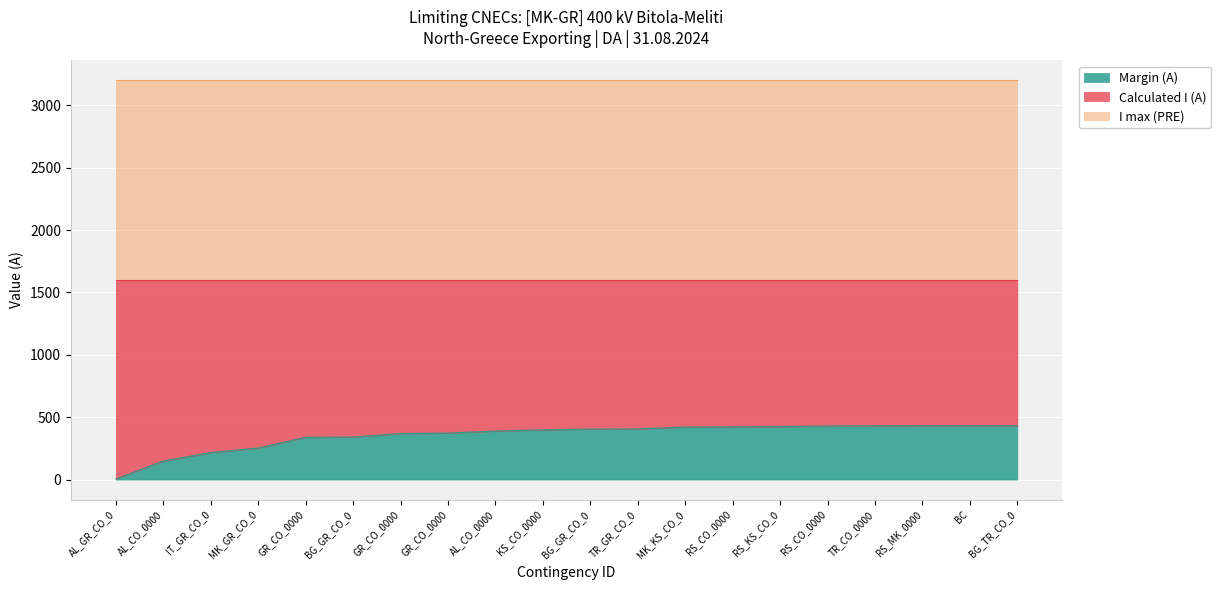

Between BG_GR_CO_00002 and AL_CO_00001, which is larger?

BG_GR_CO_00002